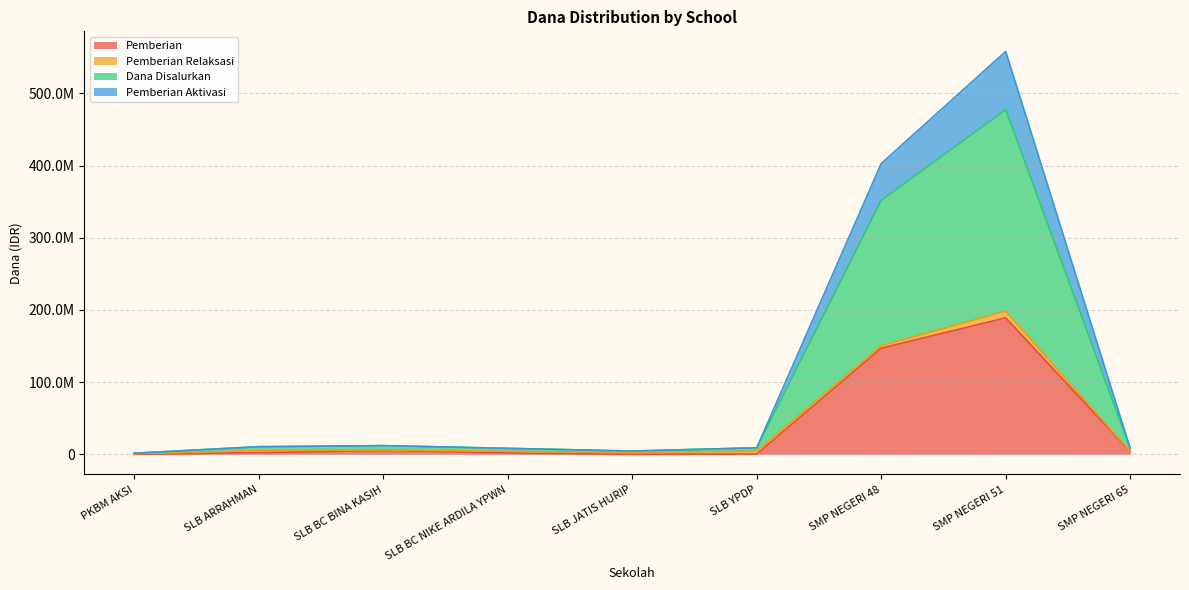

Does the chart display data point markers on the line(s)?

No